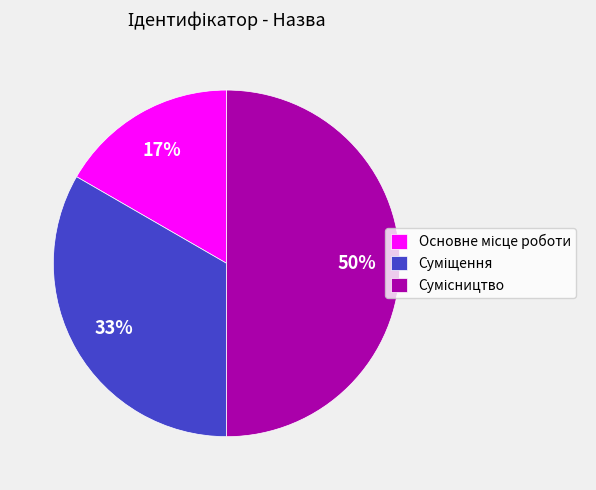

To the nearest percent, what is the difference between the largest and smallest slice percentages?

33%